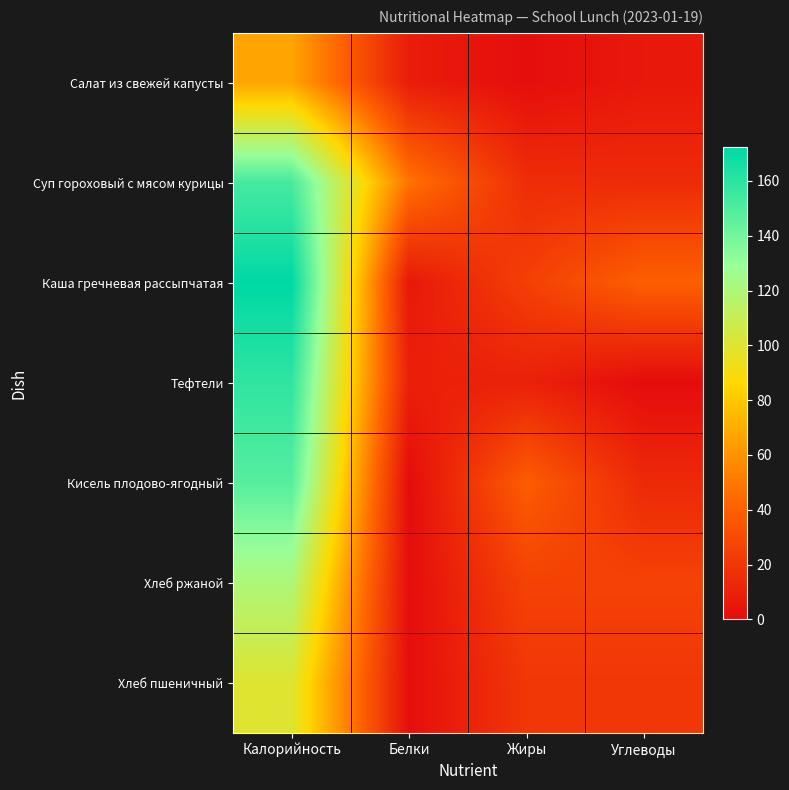

How many series are shown in this chart?

7